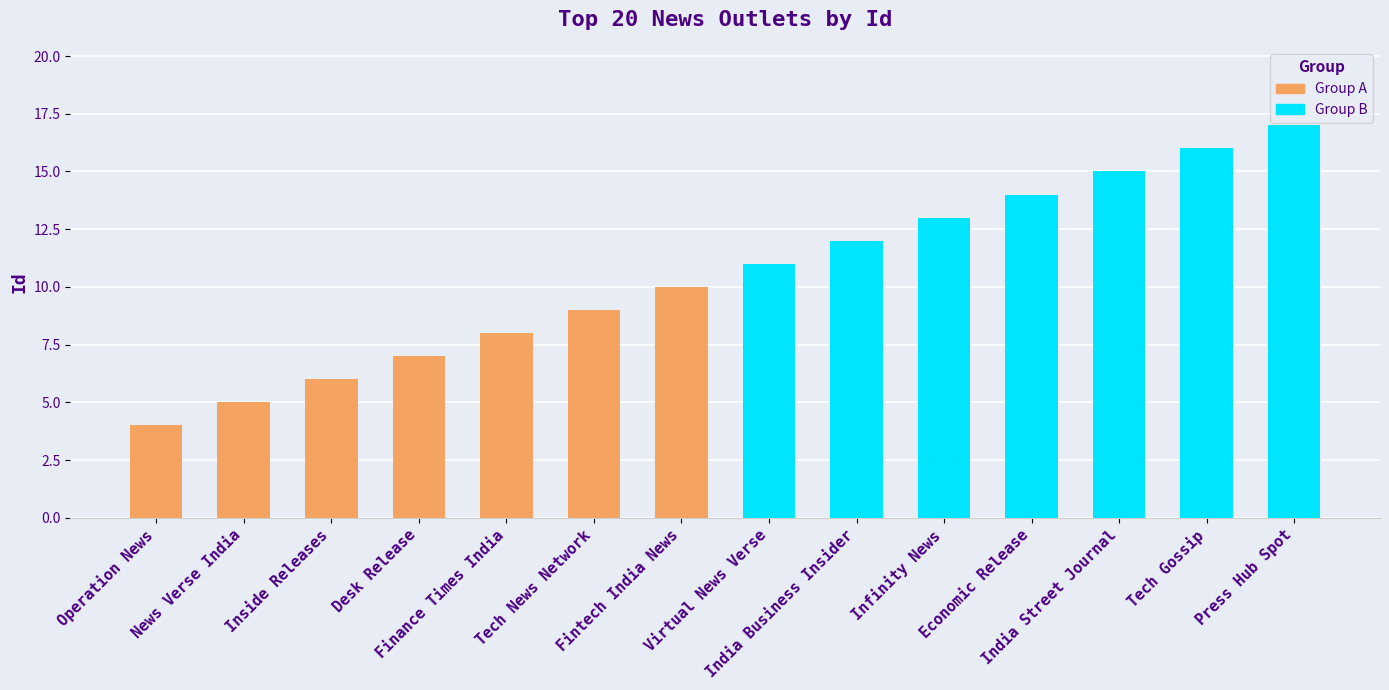

Rank the series by their average value, from highest to lowest.

Group B, Group A